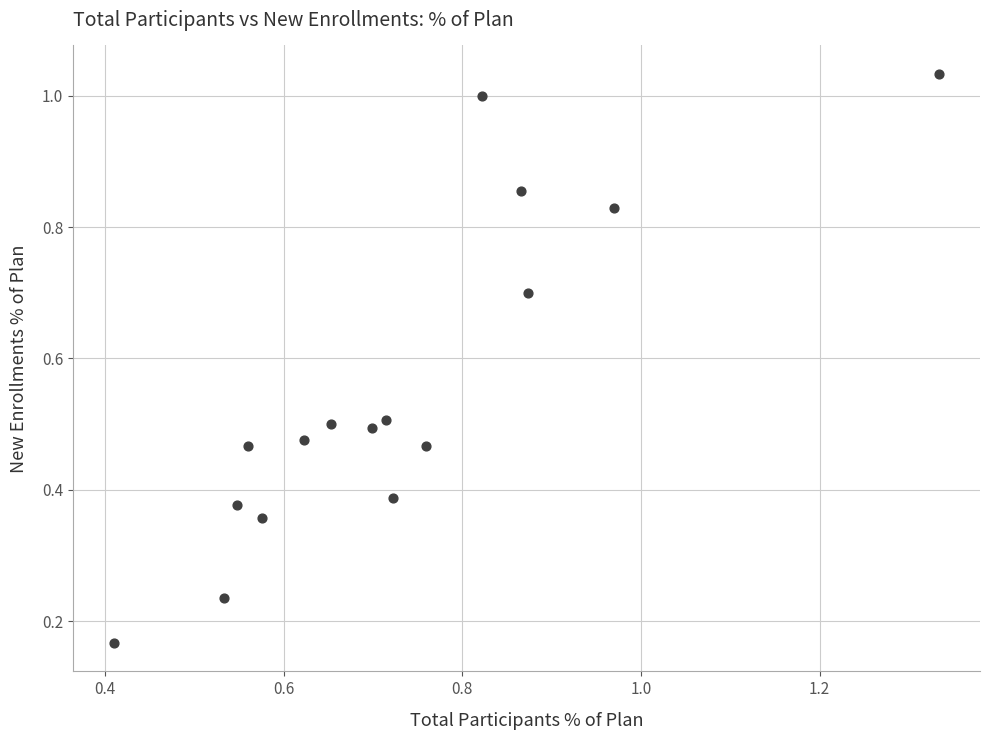

How many points are shown in the scatter plot?

16